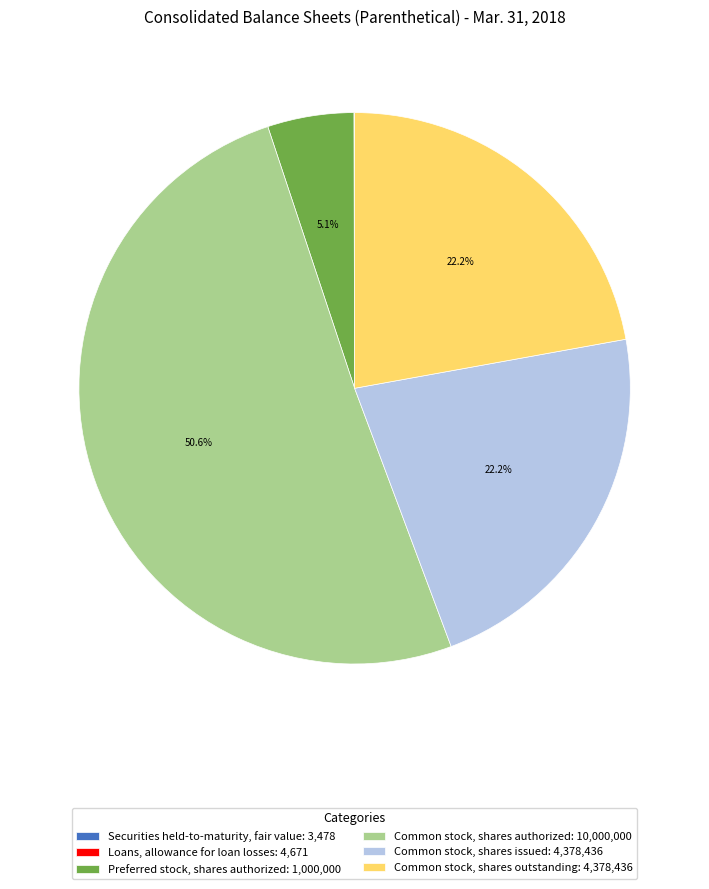

To the nearest percent, what is the average slice percentage?

17%